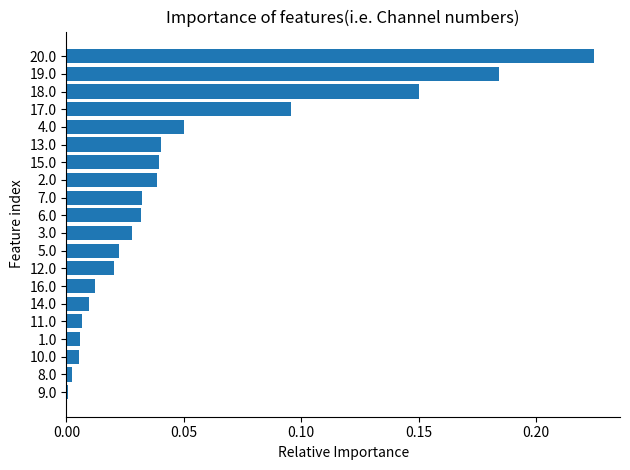

What is the label of the 8th bar from the bottom?

12.0